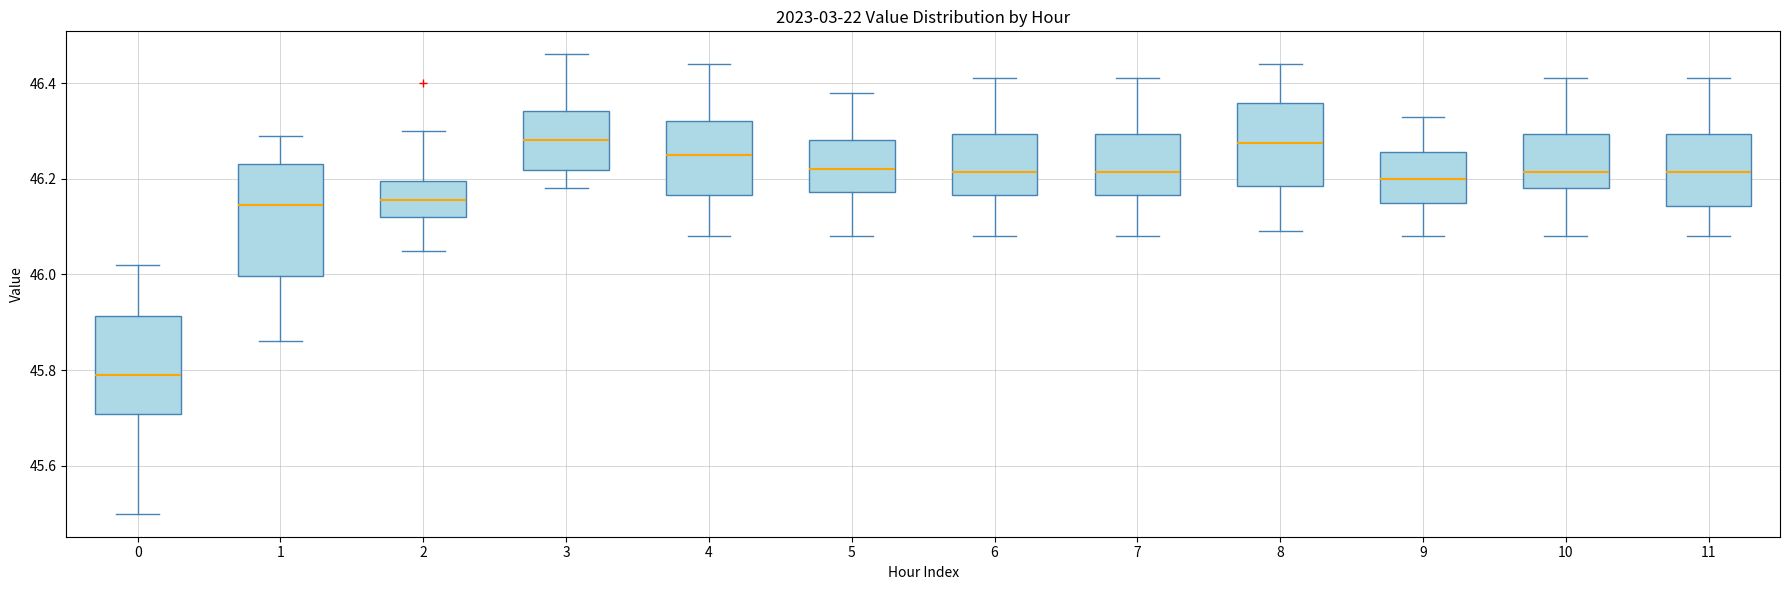

Where does the upper whisker of the box at x = 1 end on the y-axis? The values are not printed on the chart, so give them approximately, as read against the axis.

46.30